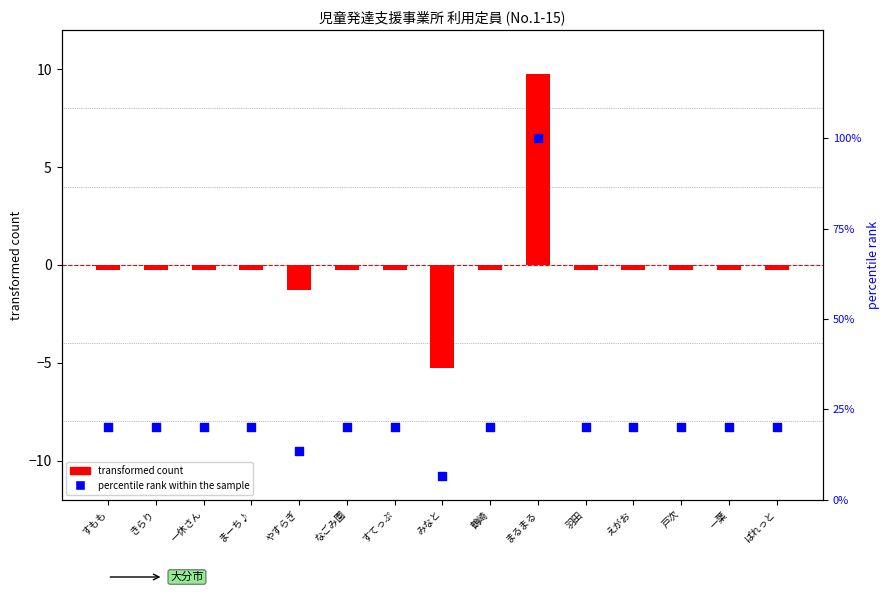

At which category is the sum across all series the highest?

まるまる